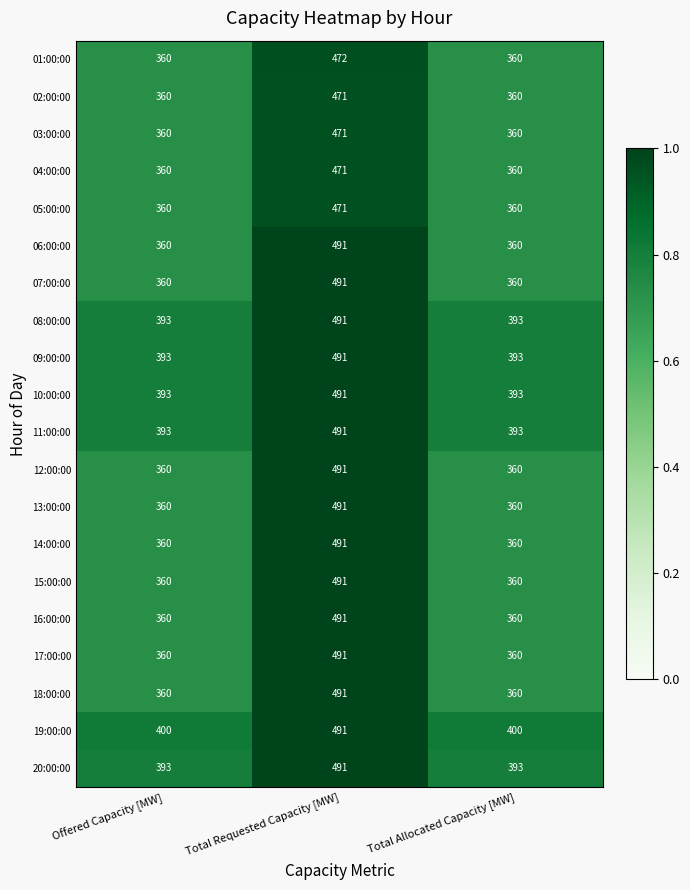

What is the minimum value shown in the chart?

360